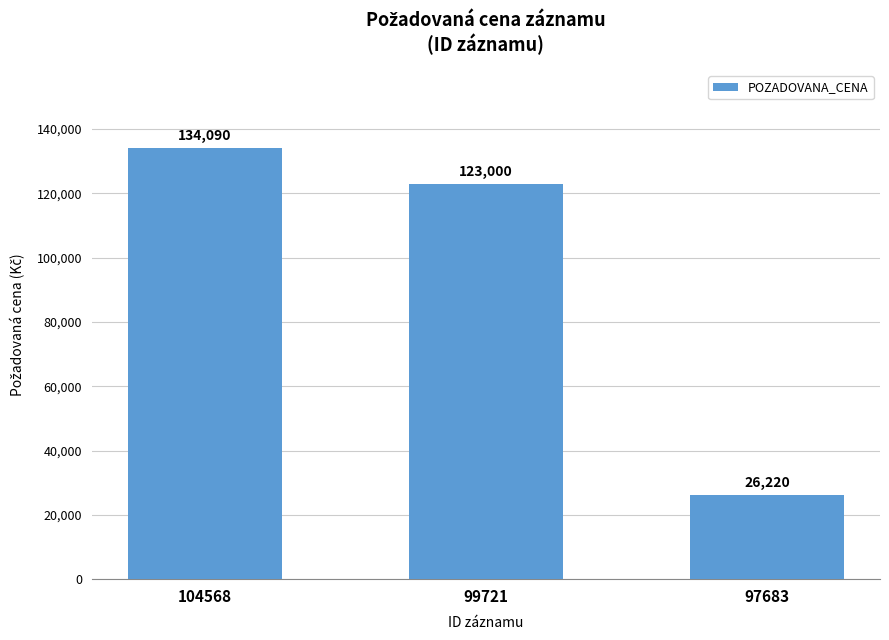

What is the value of the 1st bar from the left?

134090